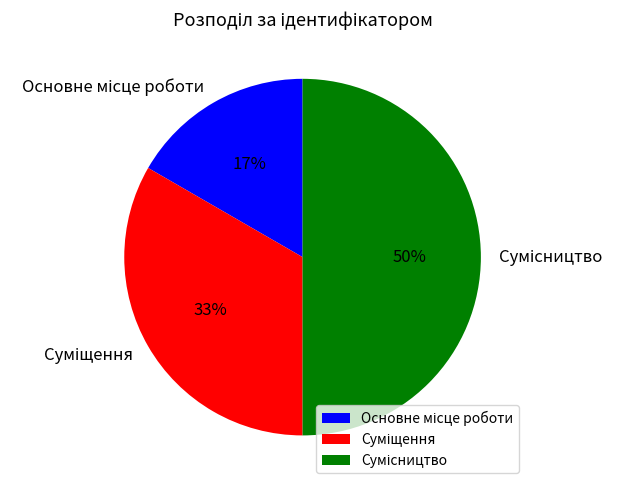

To the nearest percent, what is the difference between the largest and smallest slice percentages?

33%